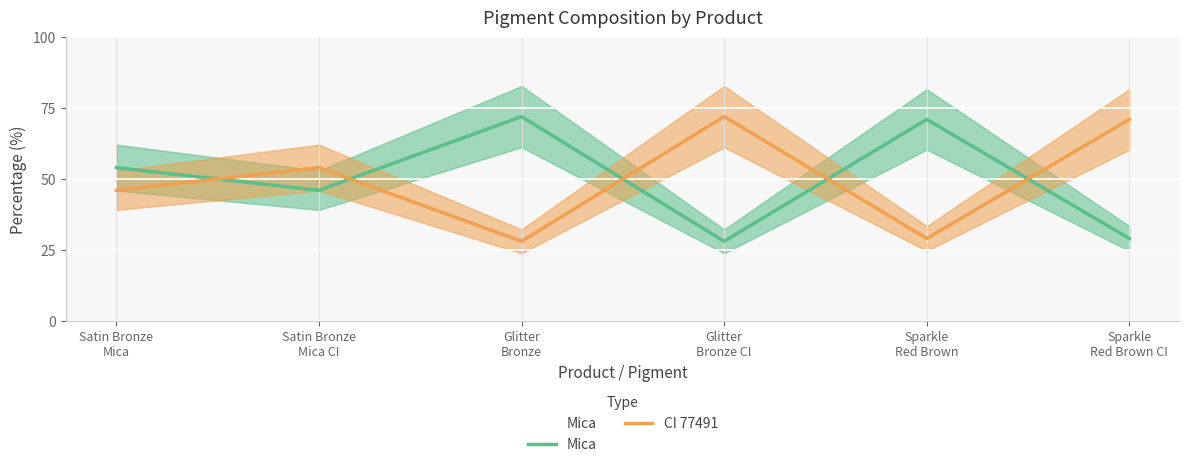

Read the Mica value at Sparkle
Red Brown CI, to the nearest 5.

30